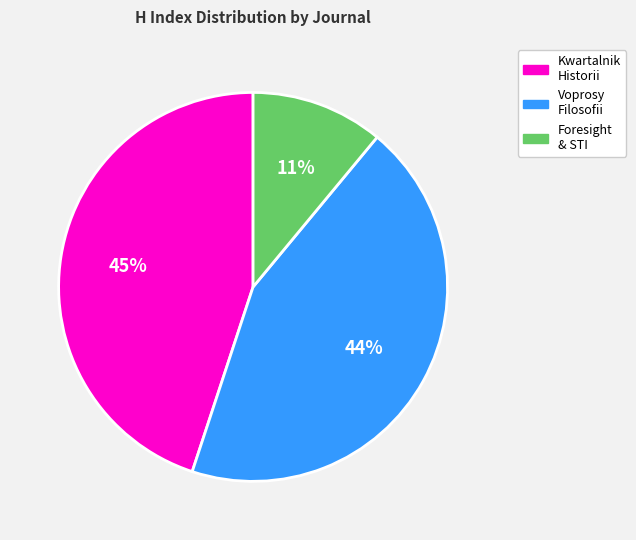

To the nearest percent, what is the average slice percentage?

33%